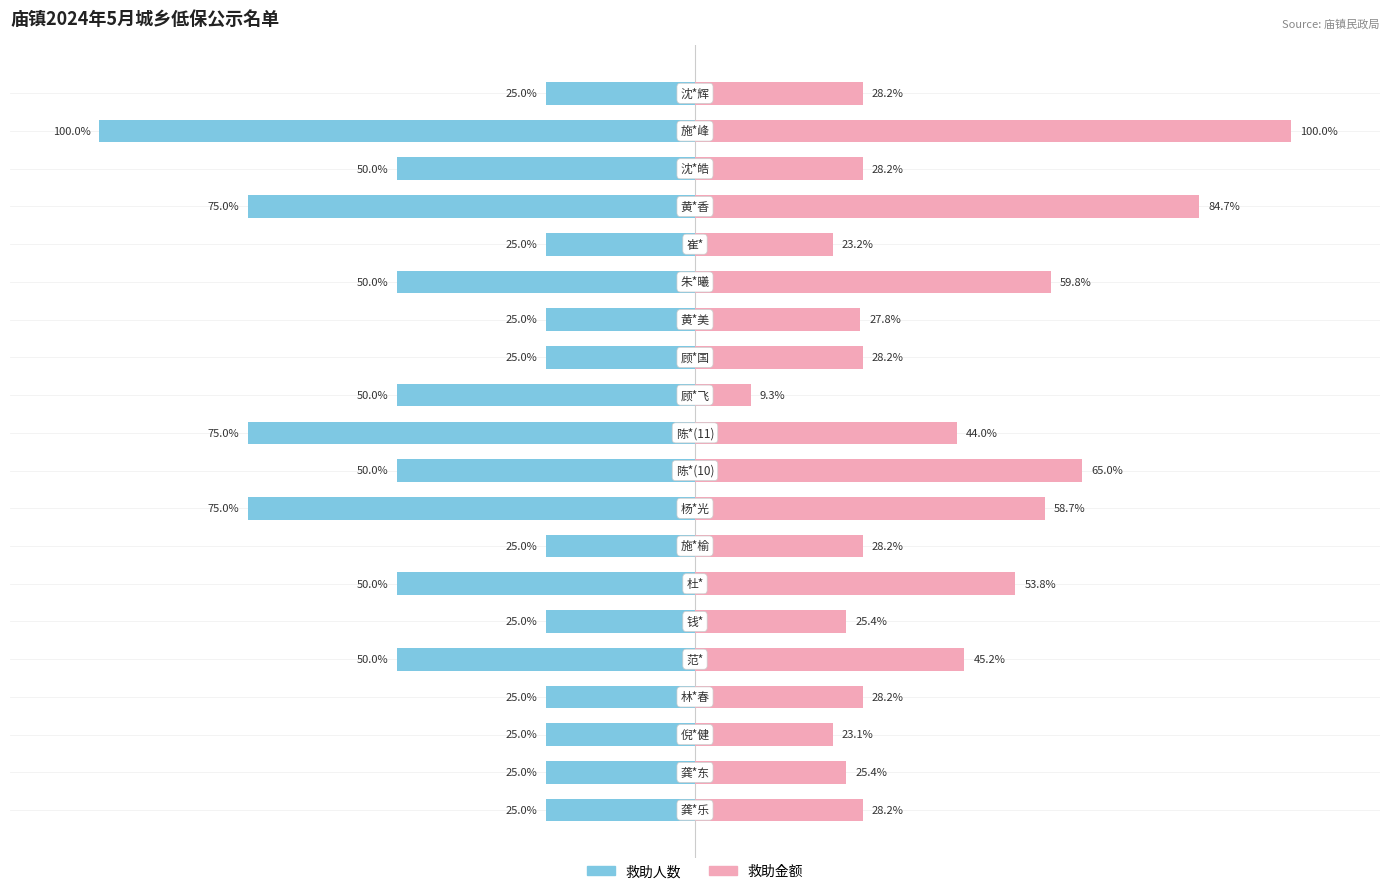

What are all the series names shown in the legend?

救助人数, 救助金额